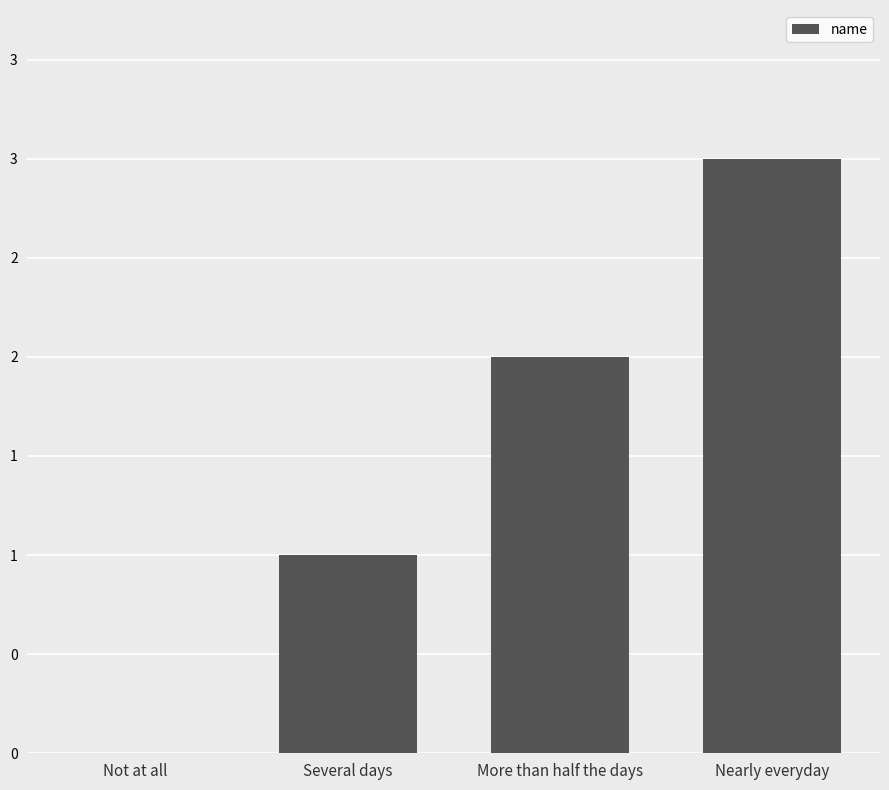

Reading right to left, extract all data points from this chart.

3	2	1	0